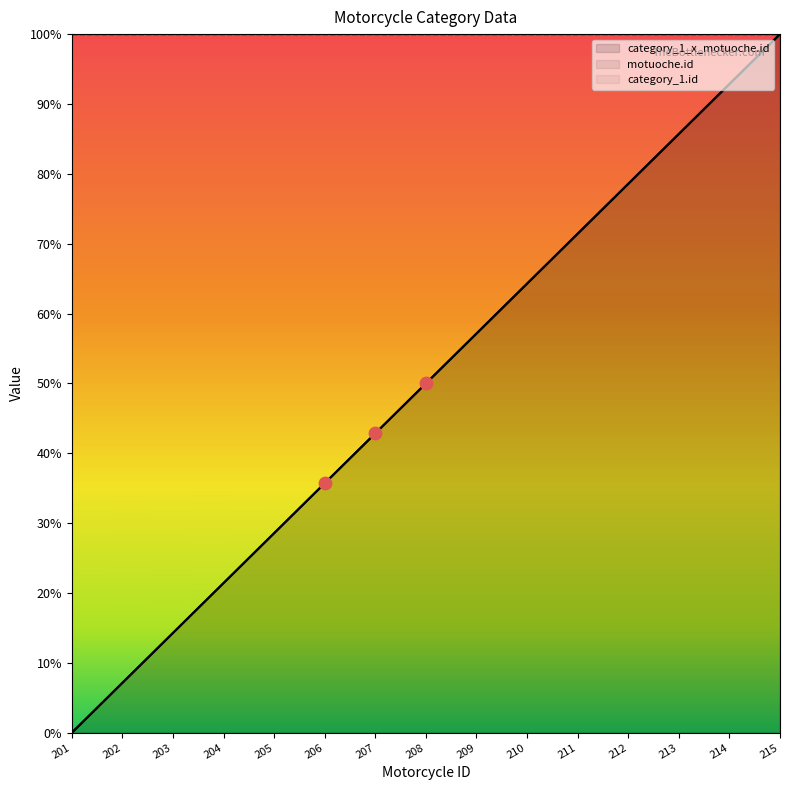

Which series has the widest spread of Y values?

category_1_x_motuoche.id